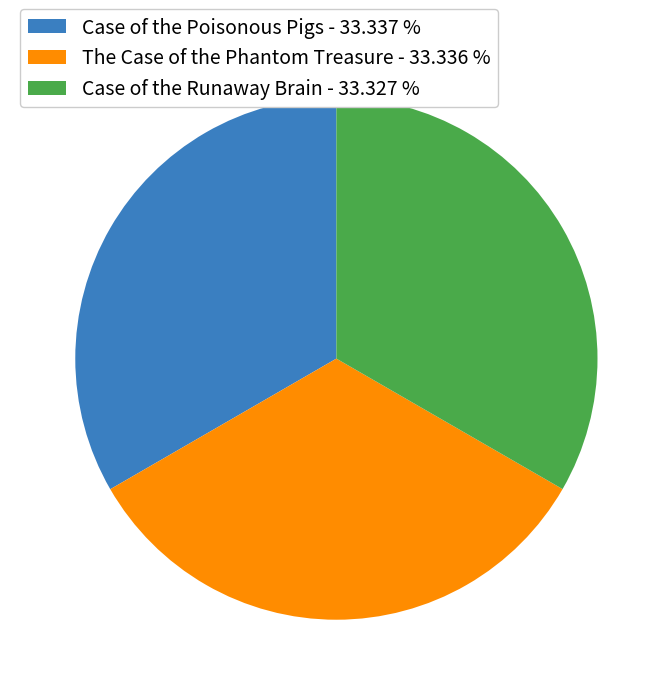

What is the ratio of the value at The Case of the Phantom Treasure - 33.336 % to the value at Case of the Runaway Brain - 33.327 %?

1.0